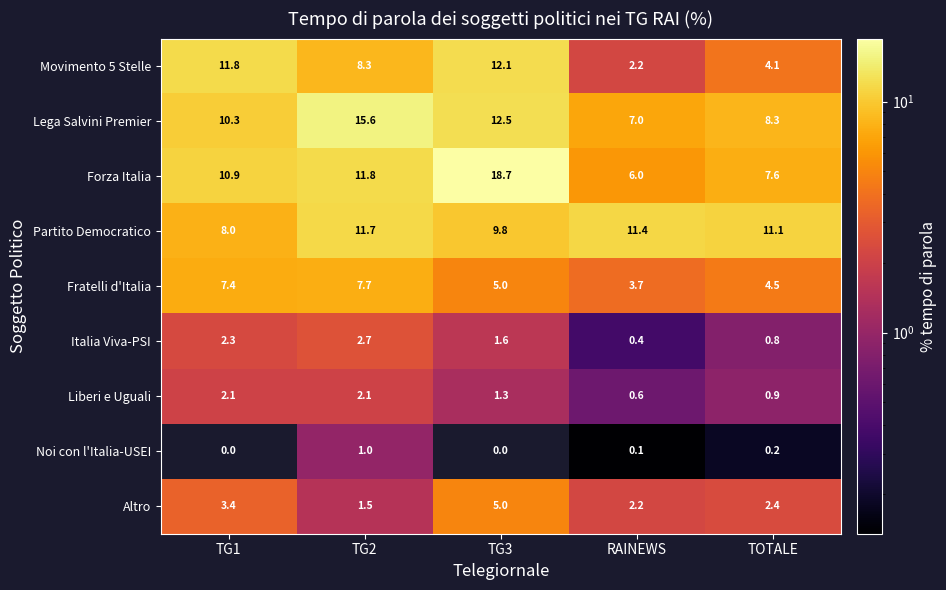

At which category is the sum across all series the highest?

TG3